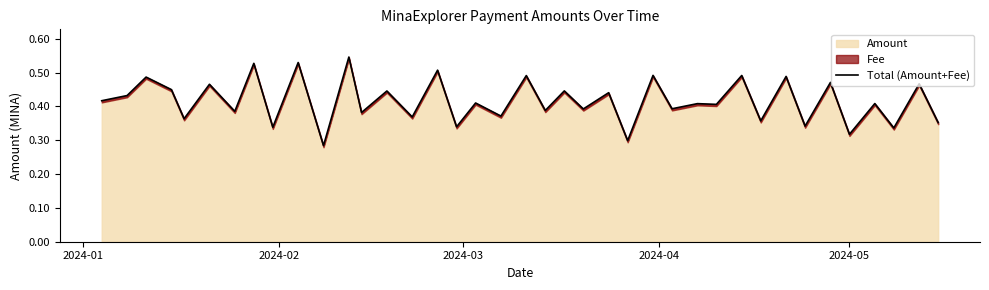

True or false: there are more than 1 points higher than both neighbors.

True